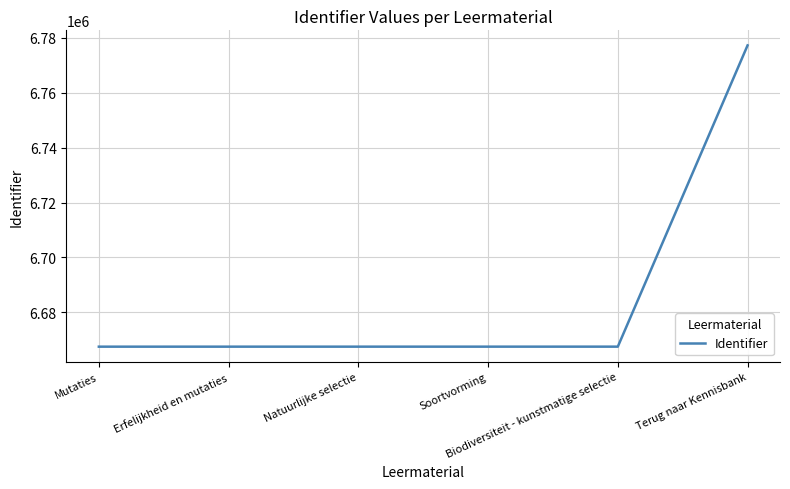

What is the ratio of the value at Erfelijkheid en mutaties to the value at Biodiversiteit - kunstmatige selectie?

1.0